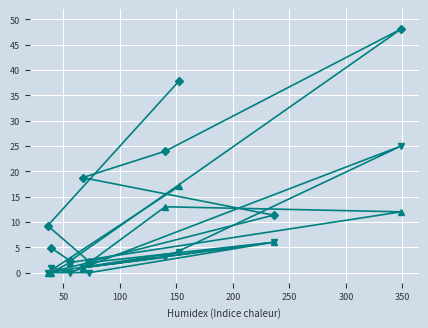

How many lines are shown in the chart?

3